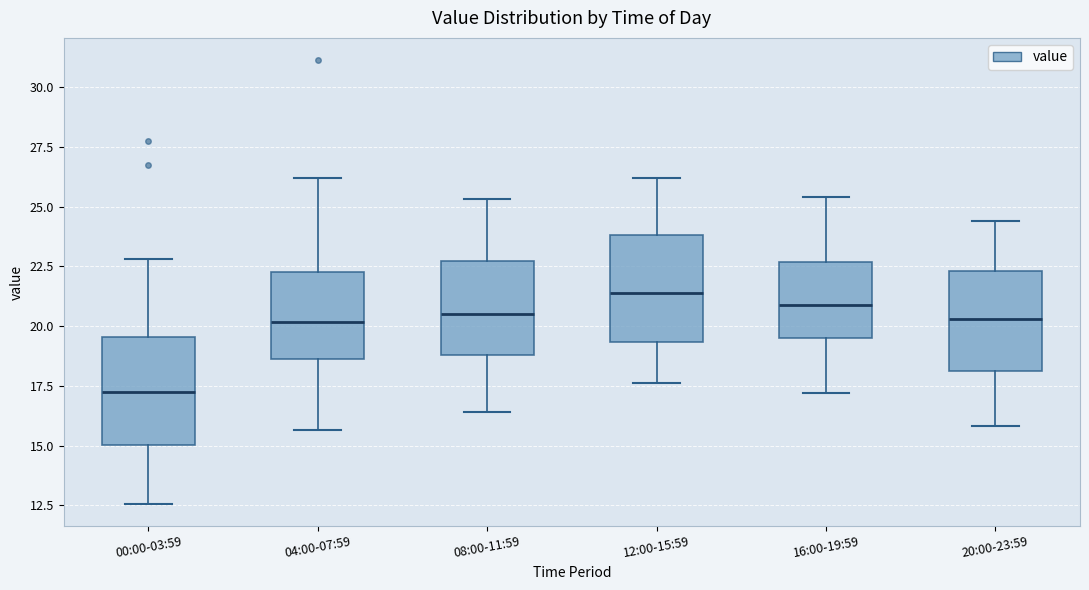

Reading left to right, read every box against the y-axis: the position of its median line, the range the box covers, and the ends of its whiskers. The values are not printed on the chart, so give them approximately, as read against the axis.

00:00-03:59: median 17.5, box 15.0 to 19.5, whiskers 12.5 to 23.0
04:00-07:59: median 20.0, box 18.5 to 22.5, whiskers 15.5 to 26.0
08:00-11:59: median 20.5, box 19.0 to 22.5, whiskers 16.5 to 25.5
12:00-15:59: median 21.5, box 19.5 to 24.0, whiskers 17.5 to 26.0
16:00-19:59: median 21.0, box 19.5 to 22.5, whiskers 17.0 to 25.5
20:00-23:59: median 20.5, box 18.0 to 22.5, whiskers 16.0 to 24.5